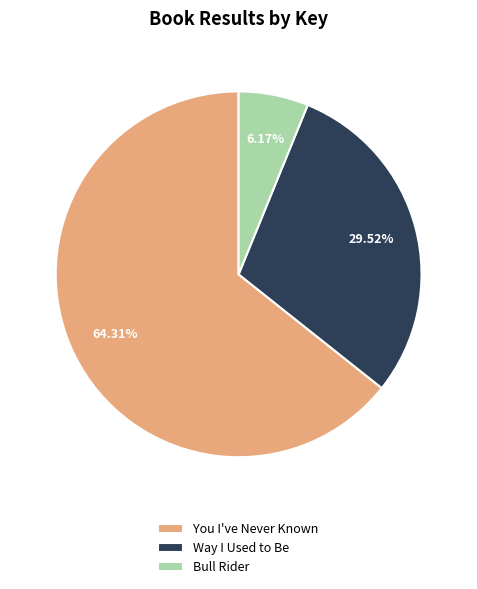

To the nearest percent, what portion does Way I Used to Be represent?

30%